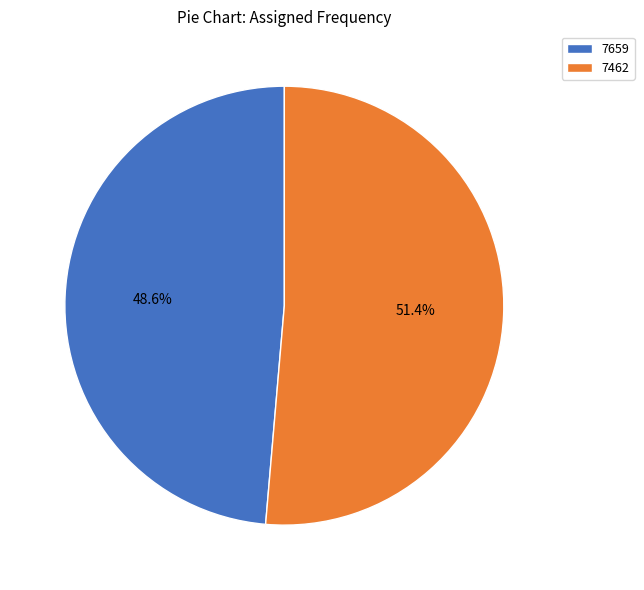

To the nearest percent, what percentage of the pie is 7659?

49%